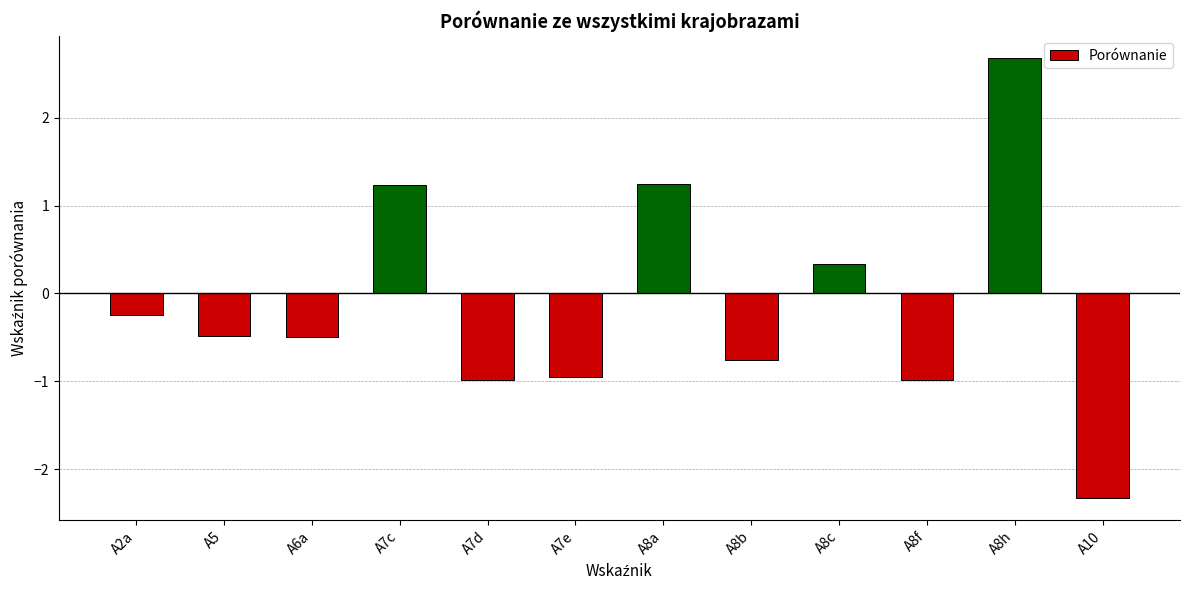

True or false: the data shows -1.0 at A7d.

True